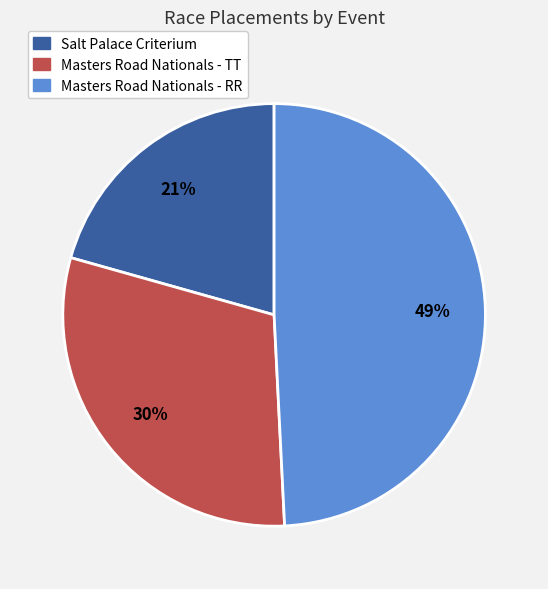

To the nearest percent, what is the difference between the Masters Road Nationals - RR and Masters Road Nationals - TT slice percentages?

19%